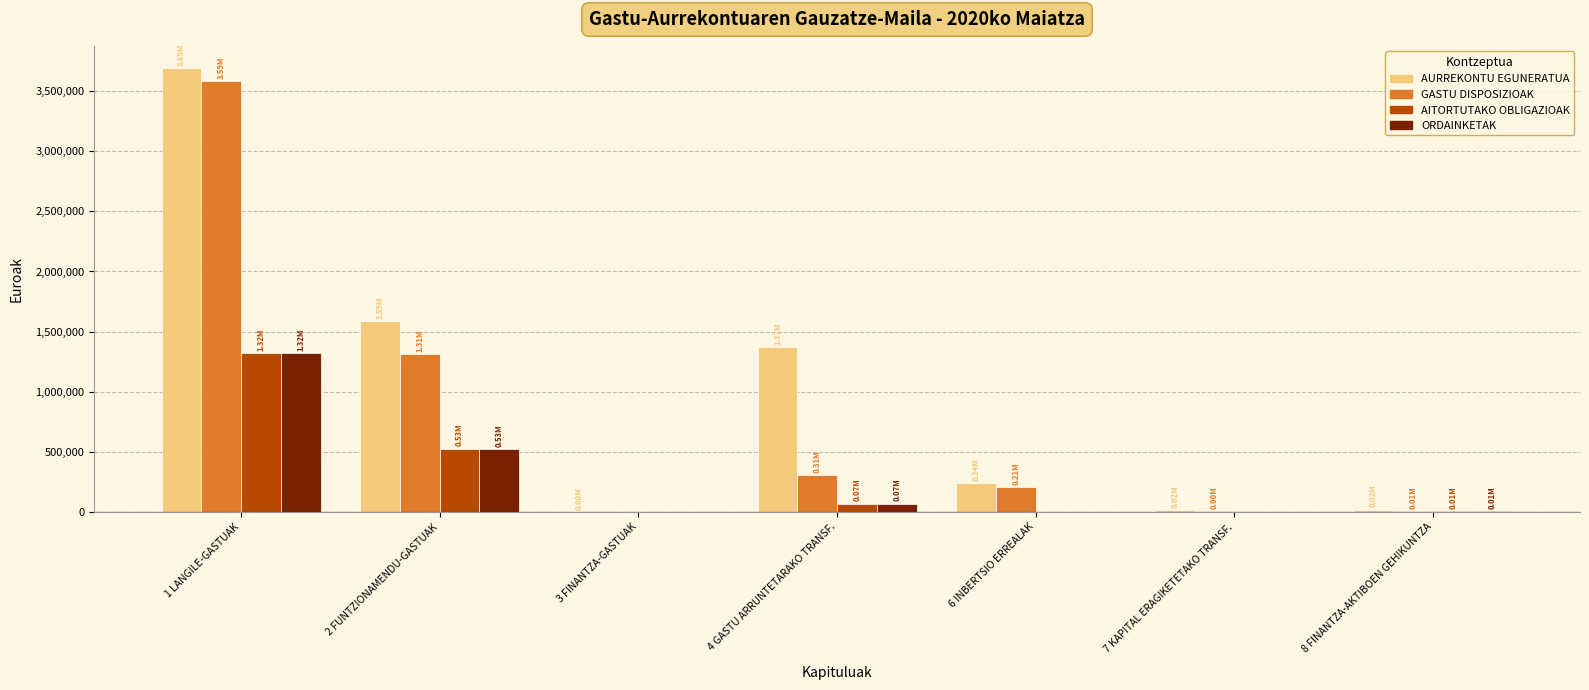

What is the sum of the AURREKONTU EGUNERATUA values at 2 FUNTZIONAMENDU-GASTUAK and 1 LANGILE-GASTUAK?

5277938.0